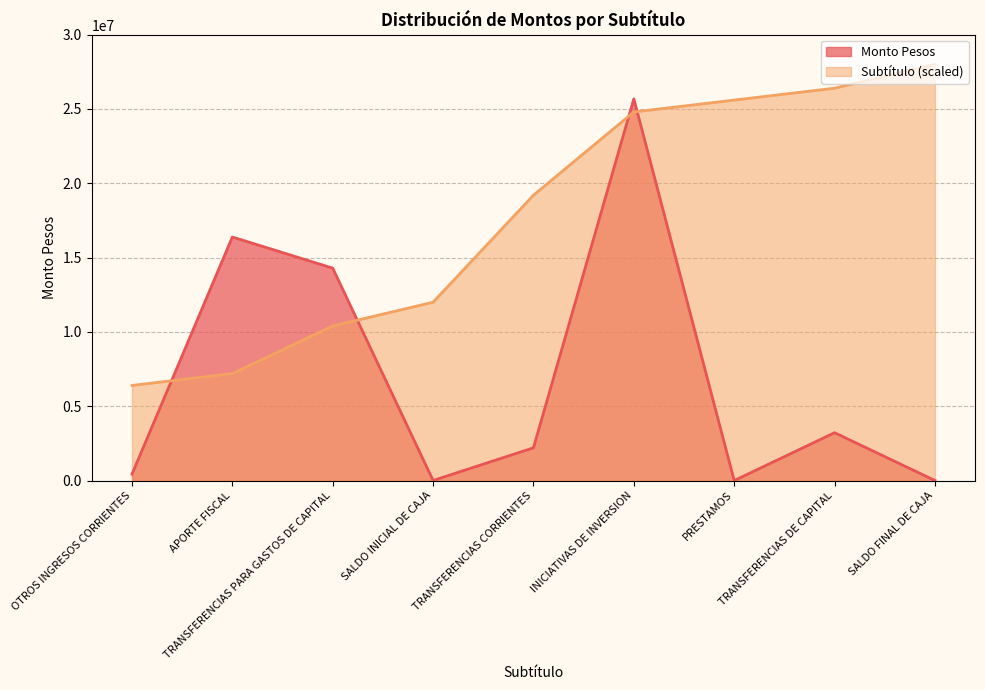

List the labels in order of Subtitulo value, largest first.

SALDO FINAL DE CAJA, TRANSFERENCIAS DE CAPITAL, PRESTAMOS, INICIATIVAS DE INVERSION, TRANSFERENCIAS CORRIENTES, SALDO INICIAL DE CAJA, TRANSFERENCIAS PARA GASTOS DE CAPITAL, APORTE FISCAL, OTROS INGRESOS CORRIENTES